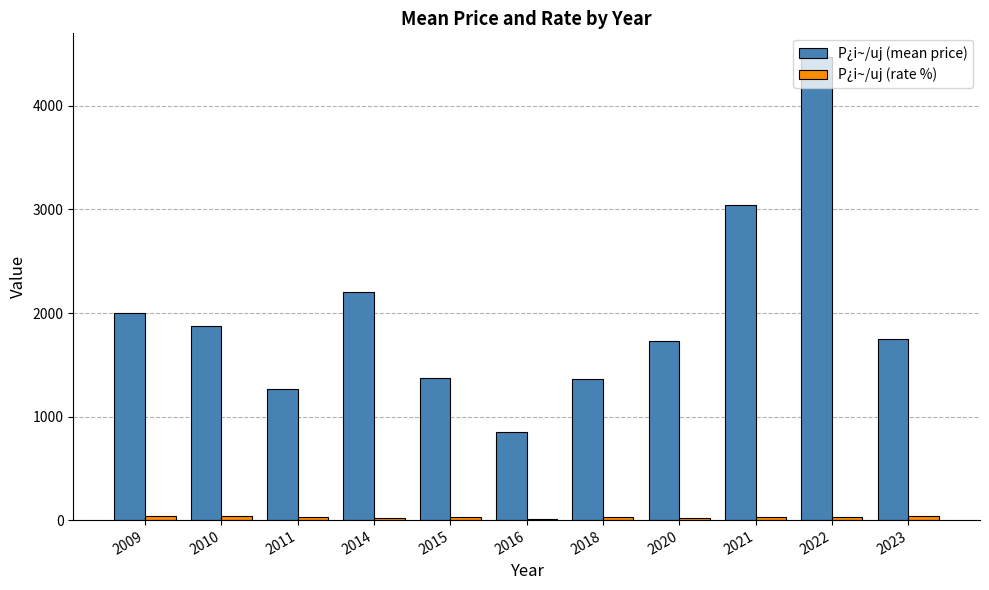

What is the average value of the P¿i~/uj (mean price) series?

1993.3